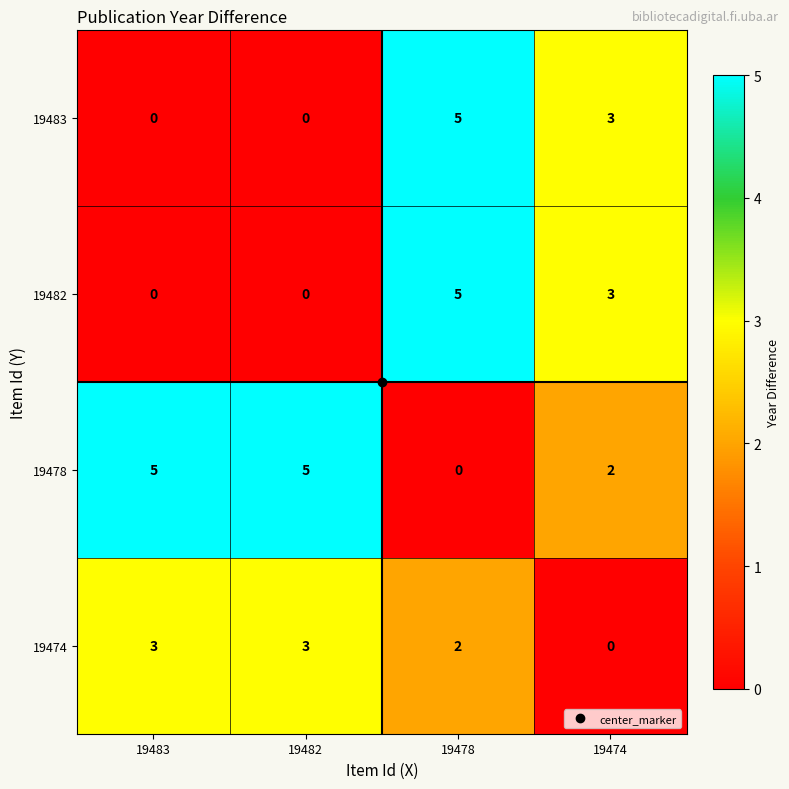

What is the greatest value displayed?

5